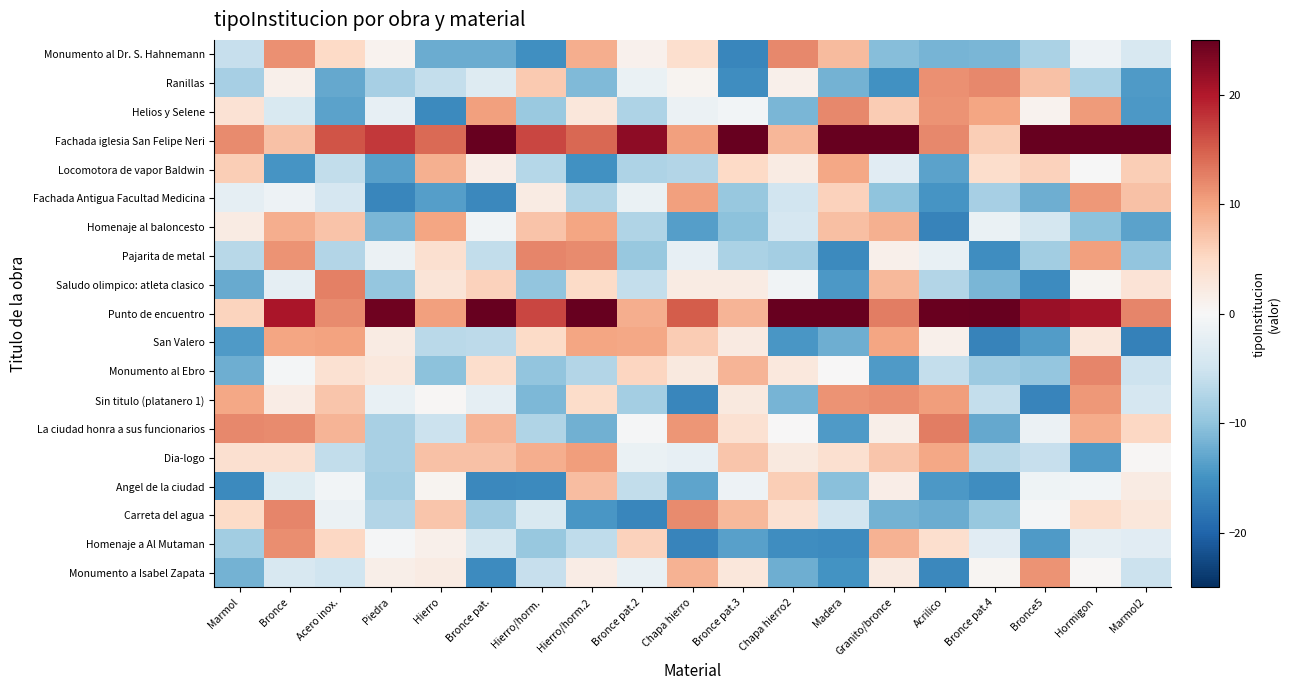

How many categories are shown in the chart?

19